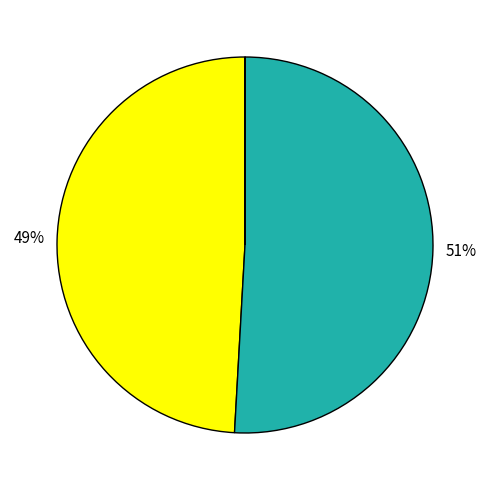

Is there a majority slice in this chart?

Yes